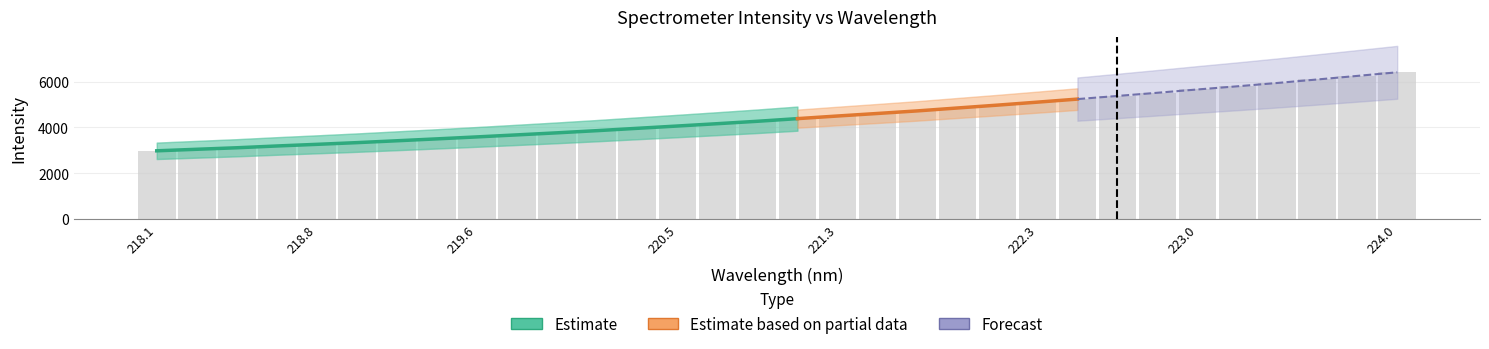

What is the sum of all values?

142620.2